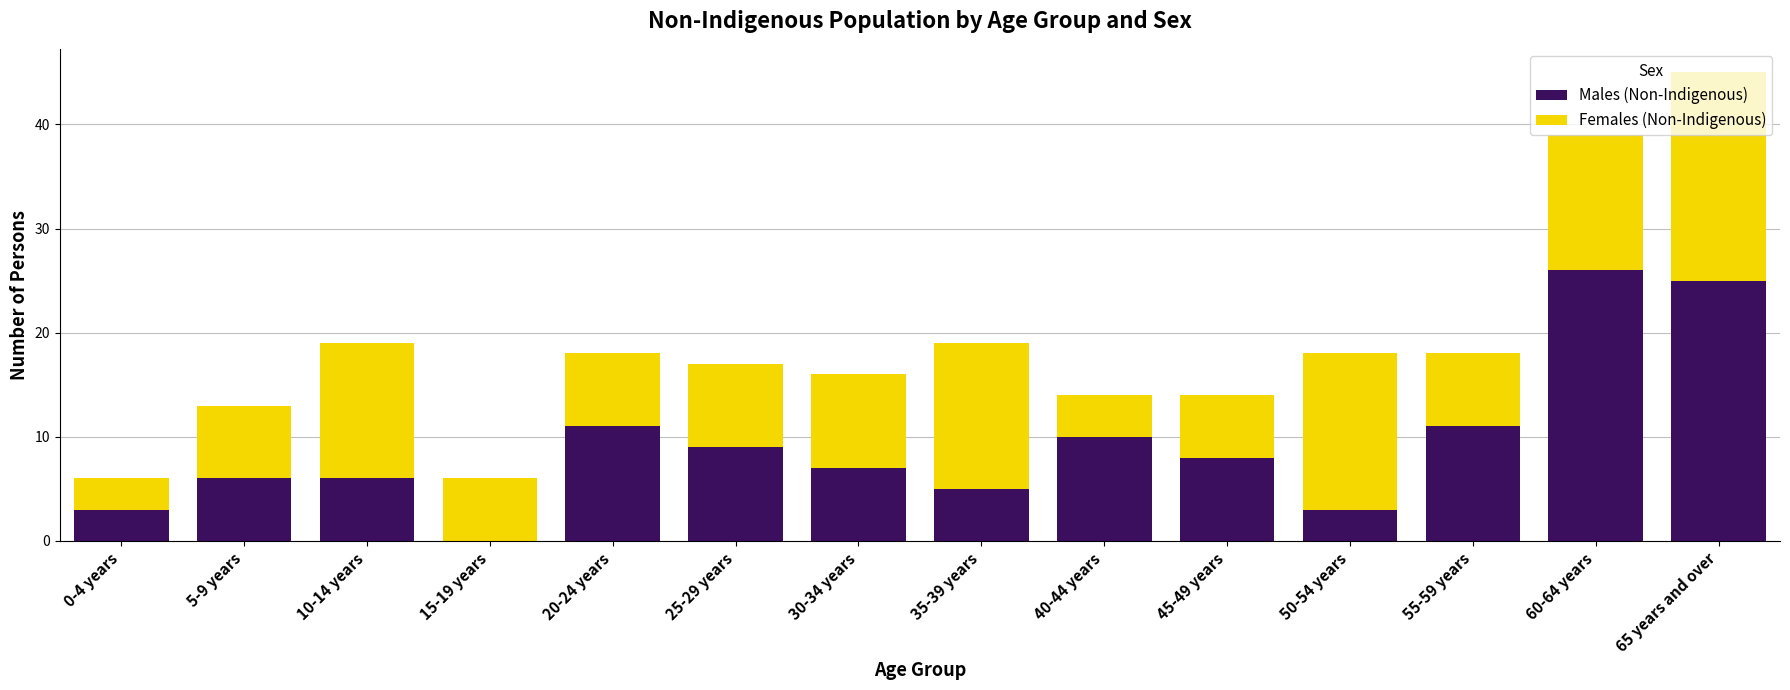

At which category is the sum across all series the highest?

65 years and over